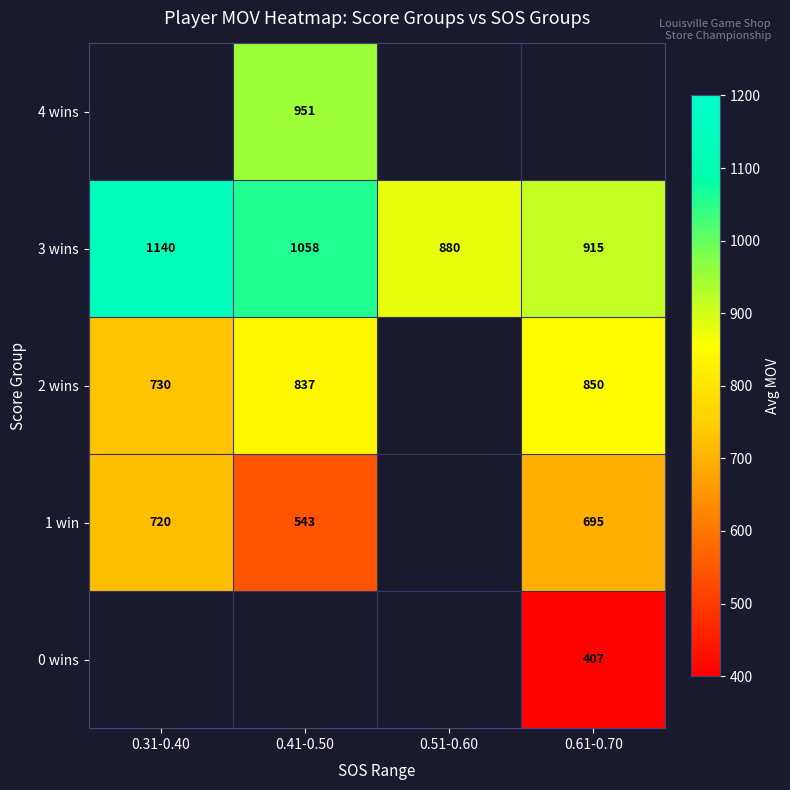

Is it true that 3 wins equals 1058 at 0.41-0.50?

True